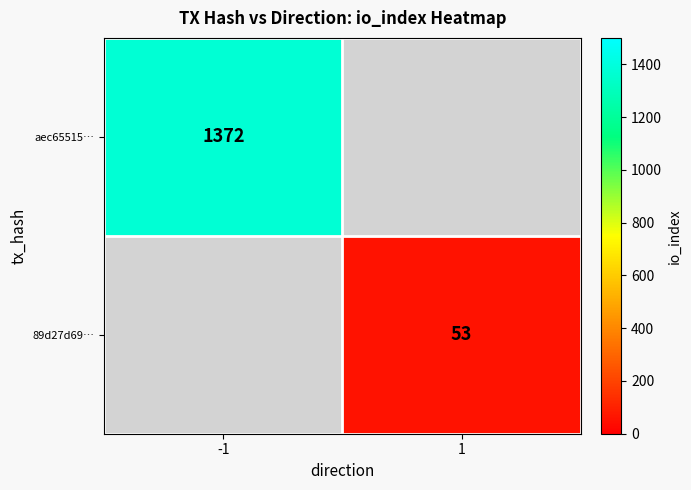

At which category does the chart reach its peak across all series?

-1